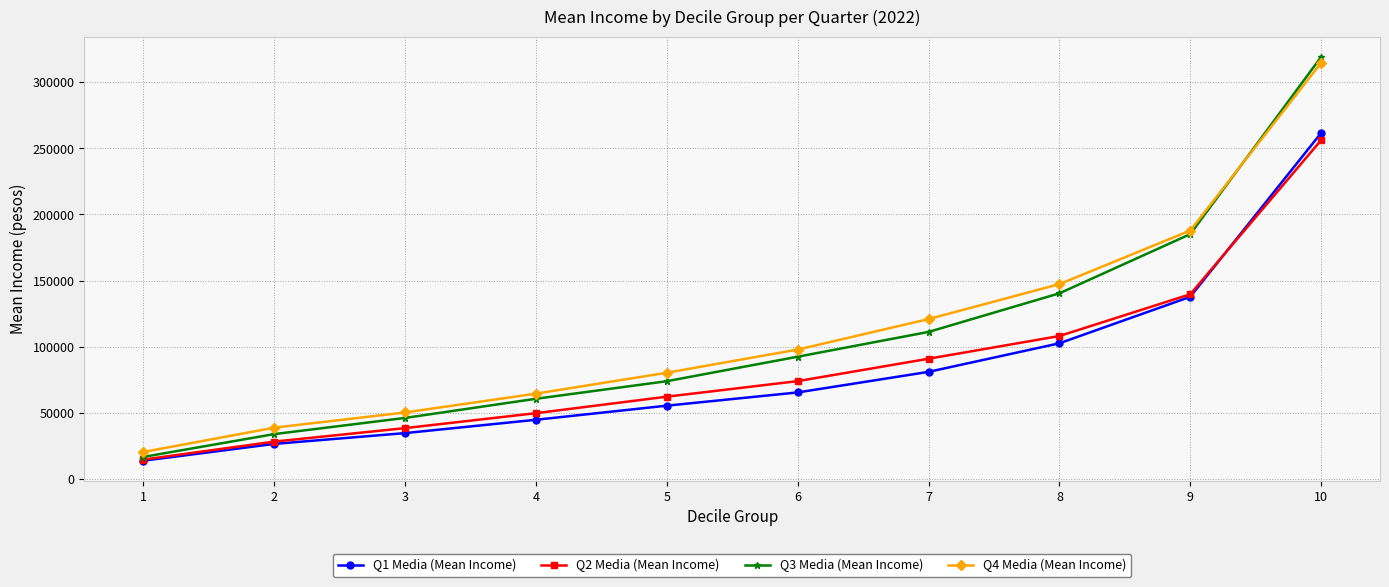

Which category has the lowest value across all series?

1